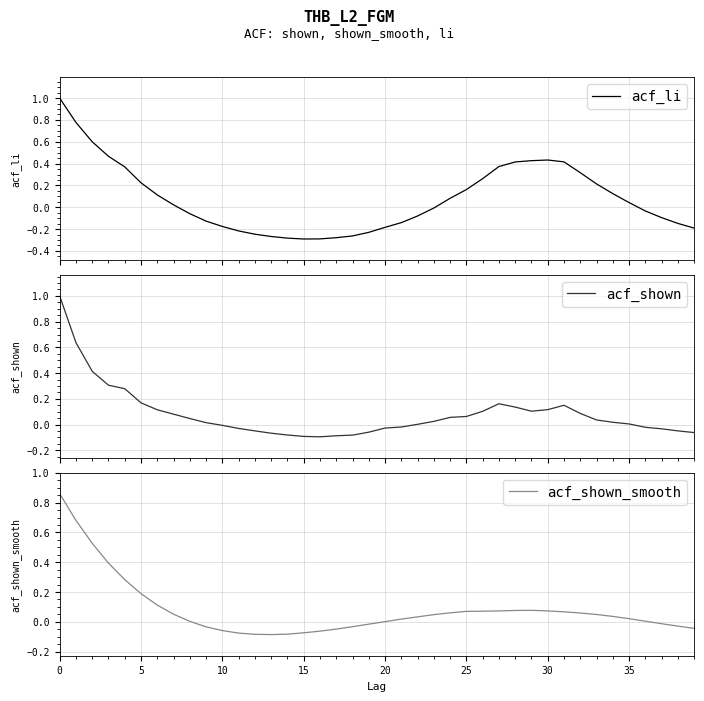

Rank the series at 39 from lowest to highest value.

acf_li, acf_shown, acf_shown_smooth